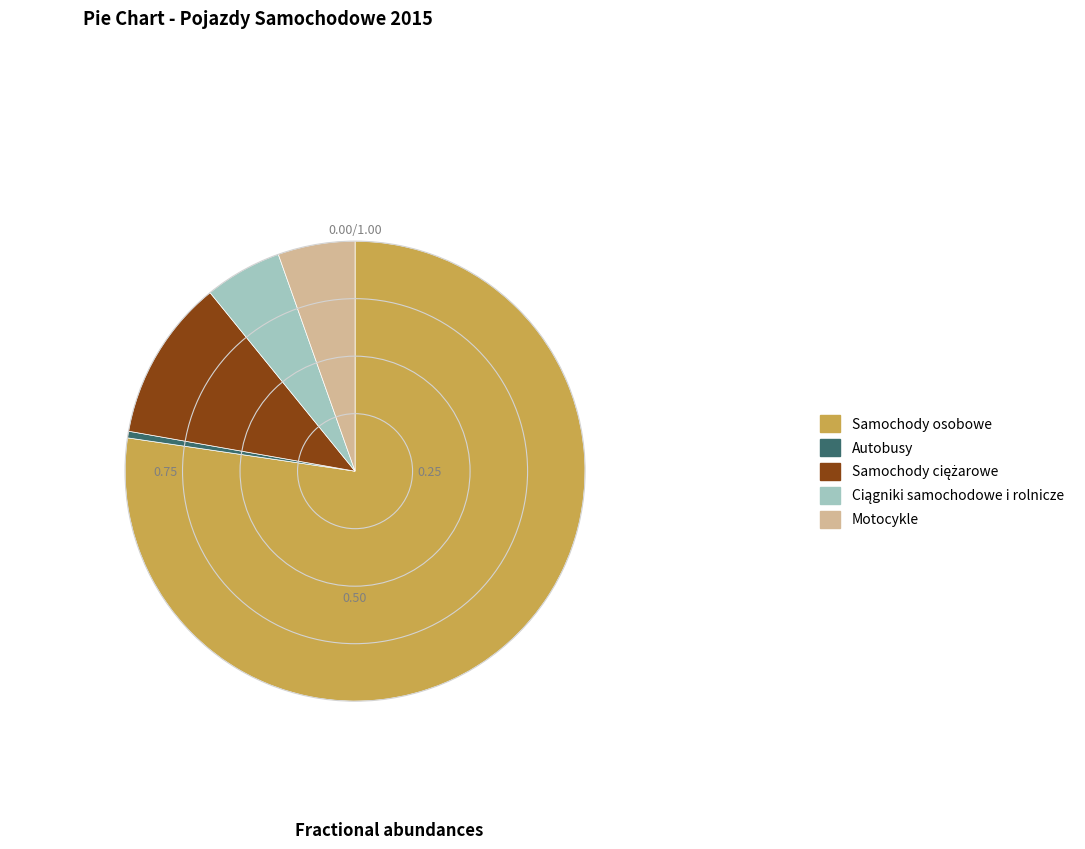

Which category has the smallest portion of the pie?

Autobusy